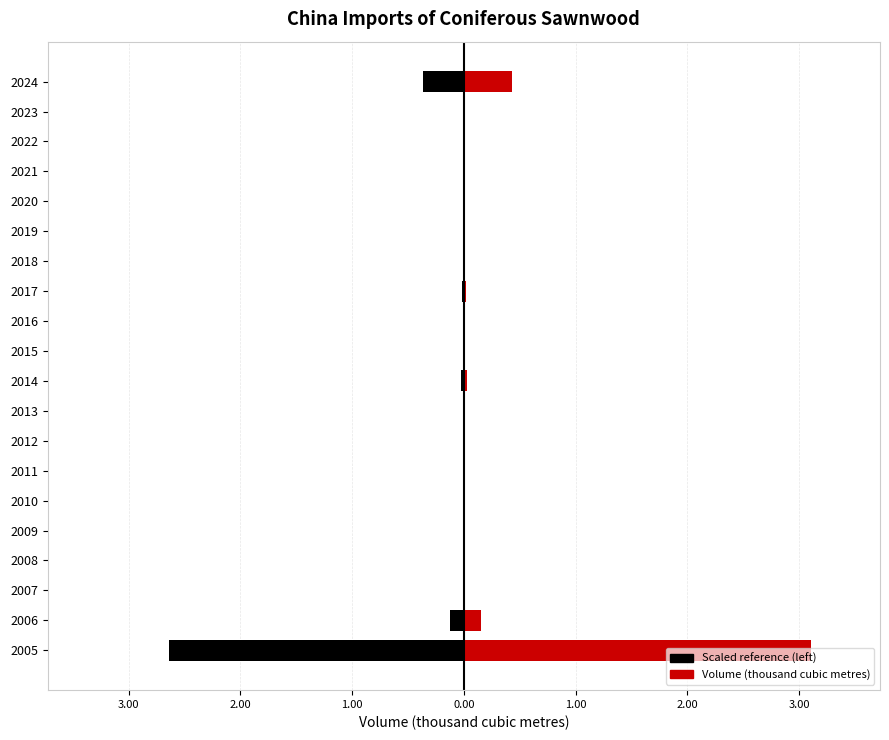

At how many categories does at least one series exceed 0?

9